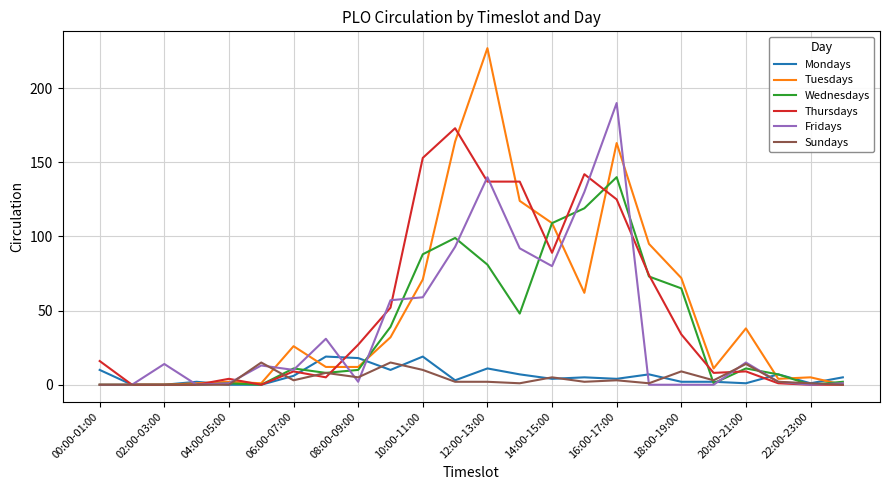

What is the greatest value displayed?

227